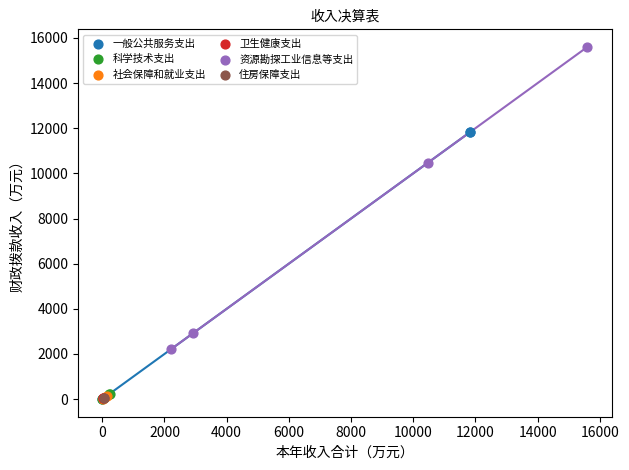

What are all the series names shown in the legend?

一般公共服务支出, 科学技术支出, 社会保障和就业支出, 卫生健康支出, 资源勘探工业信息等支出, 住房保障支出